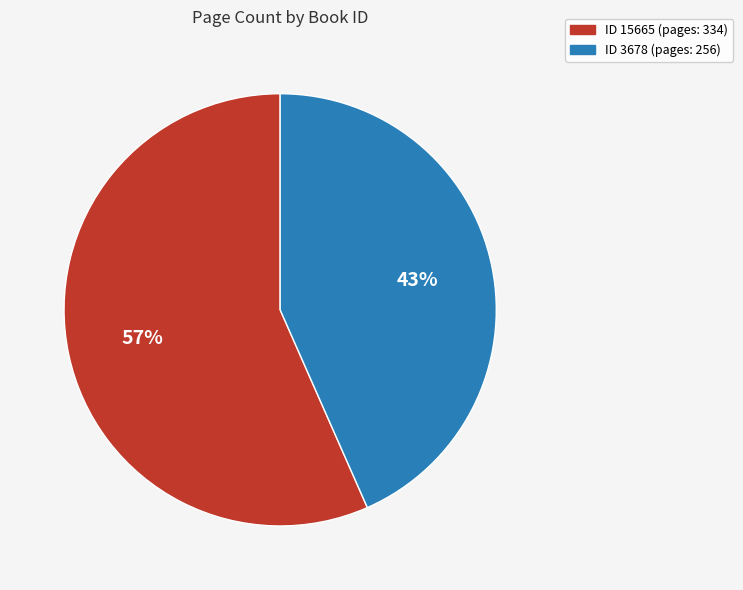

Is there any slice that represents more than half of the pie?

Yes